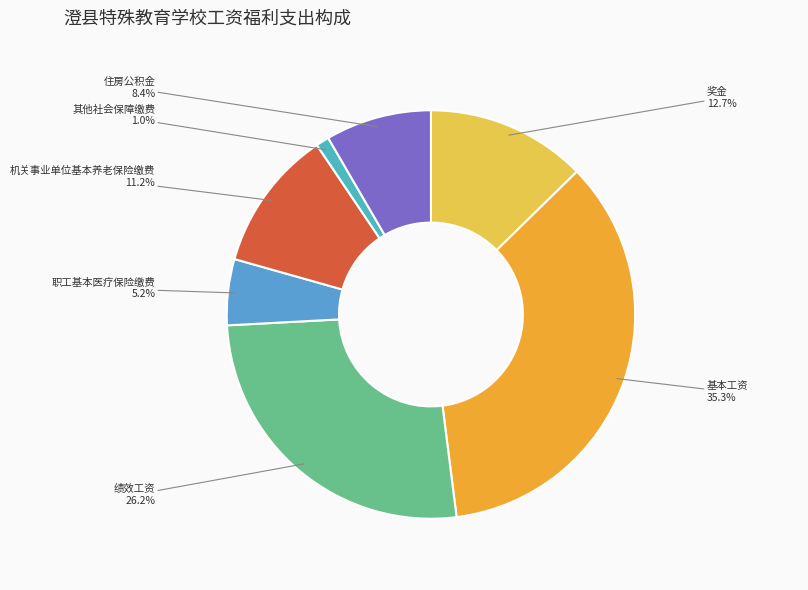

Is there a majority slice in this chart?

No